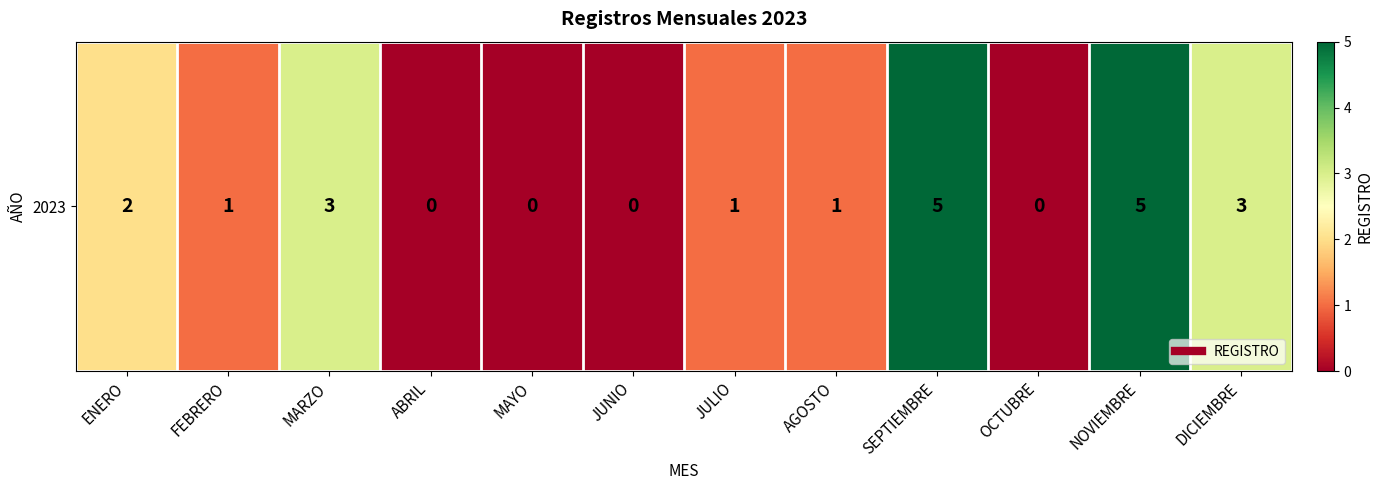

How many positive values are there?

8